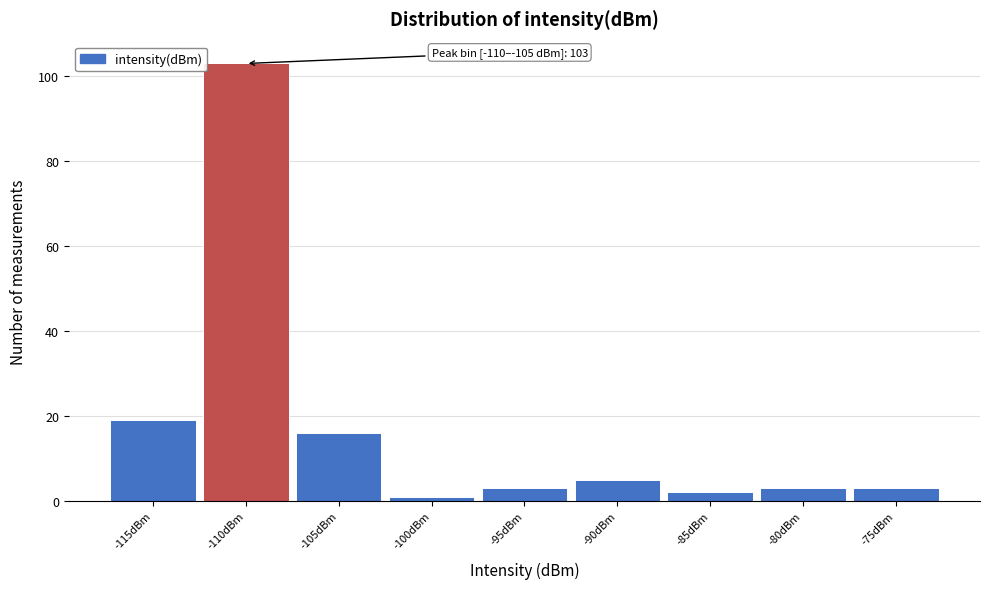

Reading left to right, what are all the values shown in this chart?

19	103	16	1	3	5	2	3	3